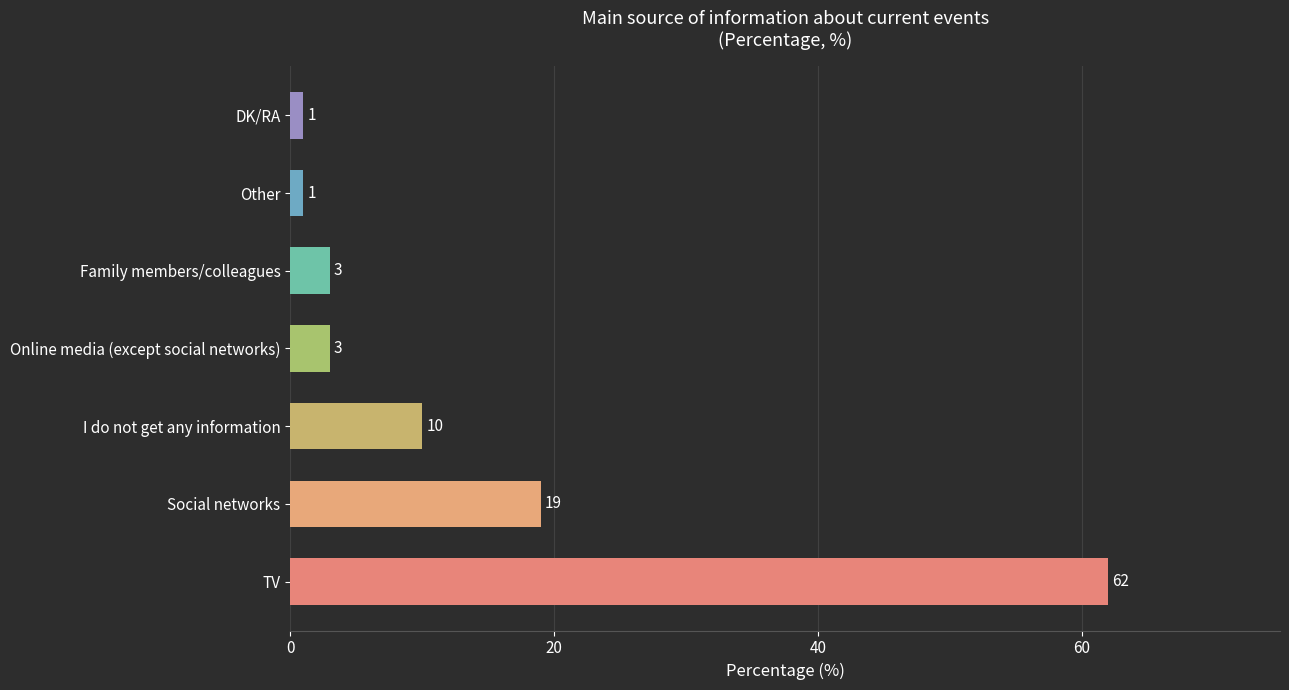

Does the chart contain stacked bars?

No